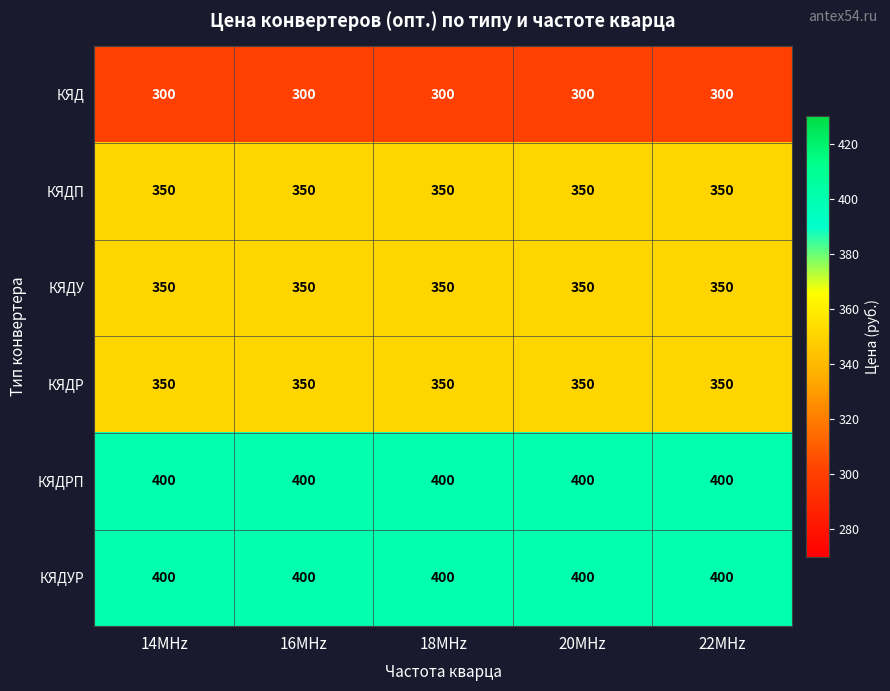

Is it true that КЯДП equals 350 at 16MHz?

True